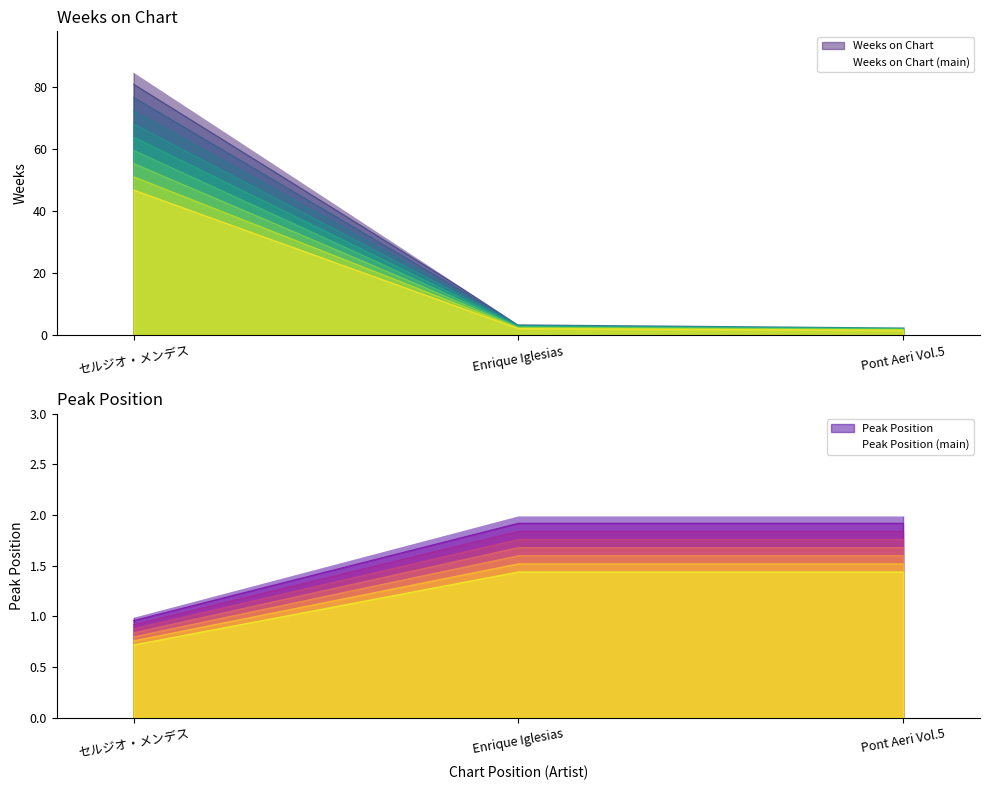

What is the label of the 1st point from the right?

Pont Aeri Vol.5